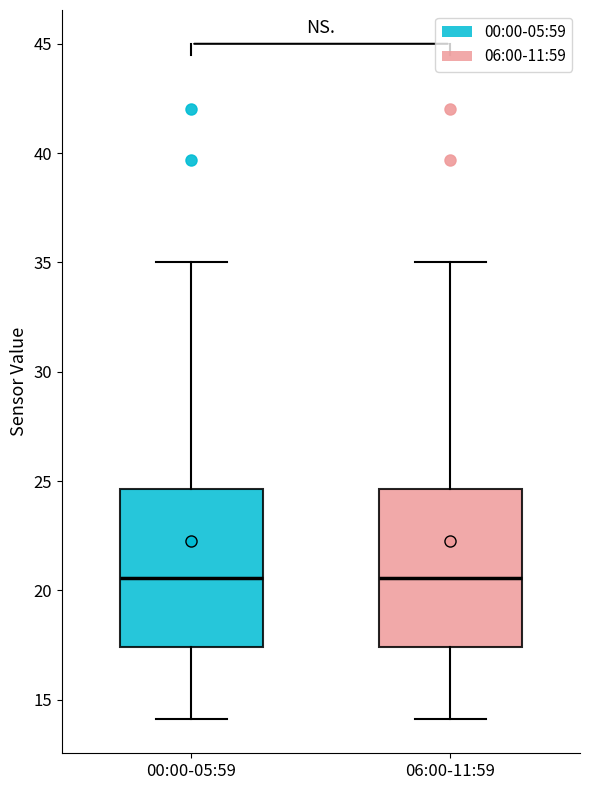

Reading left to right, read every box against the y-axis: the position of its median line, the range the box covers, and the ends of its whiskers. The values are not printed on the chart, so give them approximately, as read against the axis.

00:00-05:59: median 20.5, box 17.5 to 24.5, whiskers 14.0 to 35.0
06:00-11:59: median 20.5, box 17.5 to 24.5, whiskers 14.0 to 35.0